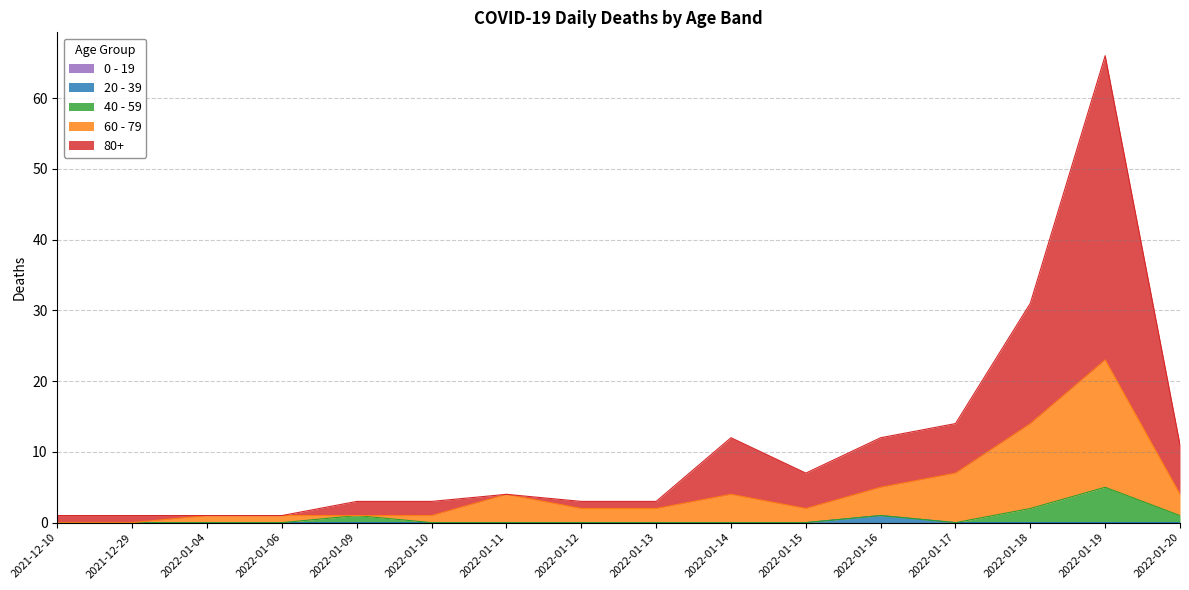

Which category has the lowest value across all series?

2021-12-10